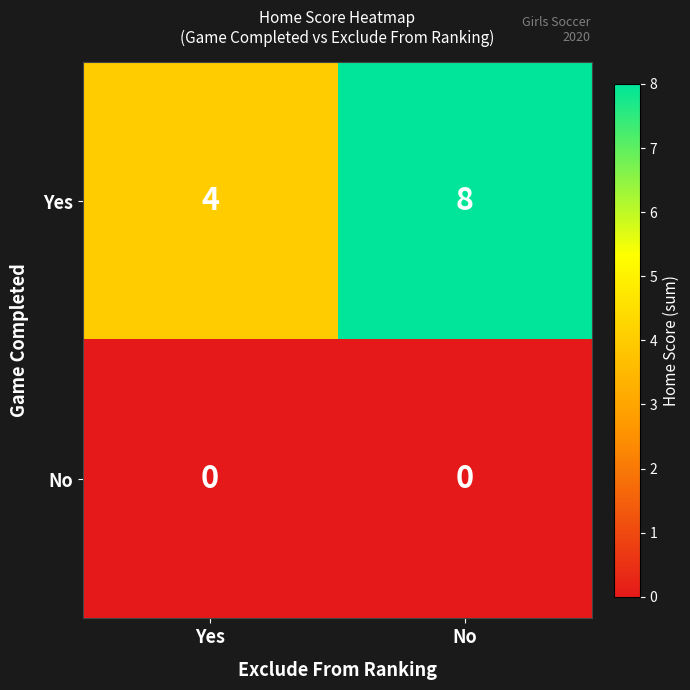

Reading right to left, list all the values displayed in this chart.

Yes: 8	4
No: 0	0